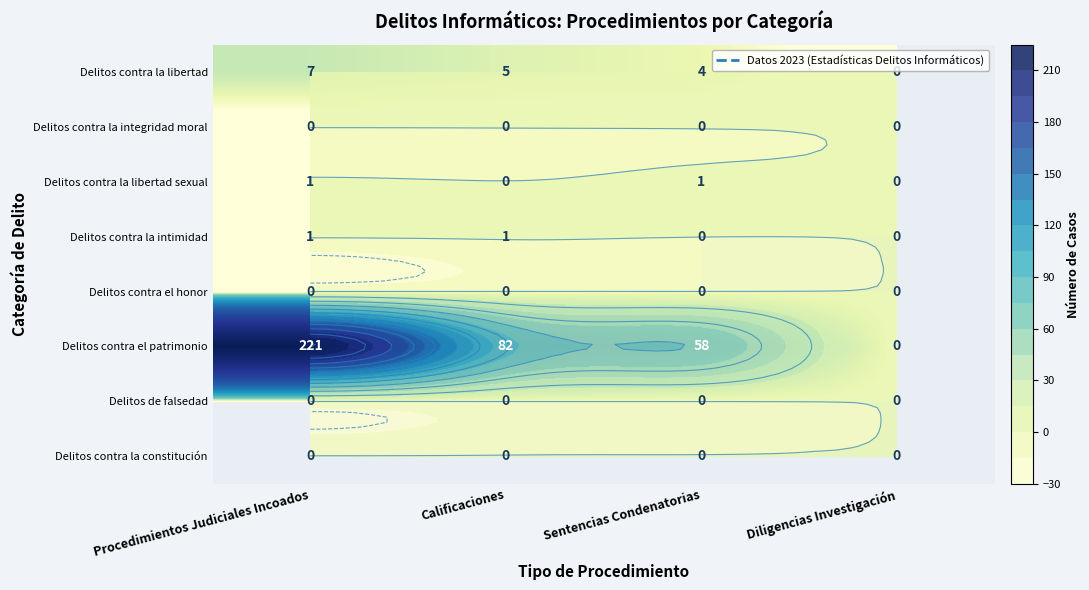

List the labels in order of Delitos contra la libertad value, largest first.

Procedimientos Judiciales Incoados, Calificaciones, Sentencias Condenatorias, Diligencias Investigación